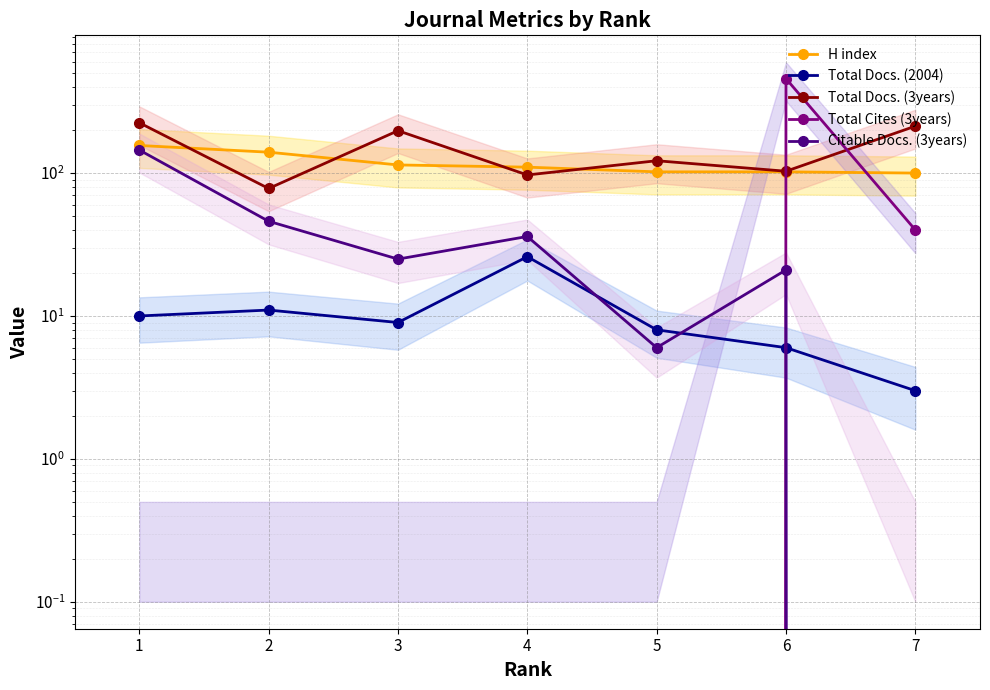

Is the value of Total Docs. (3years) at 7 greater than the value of H index at 5?

Yes